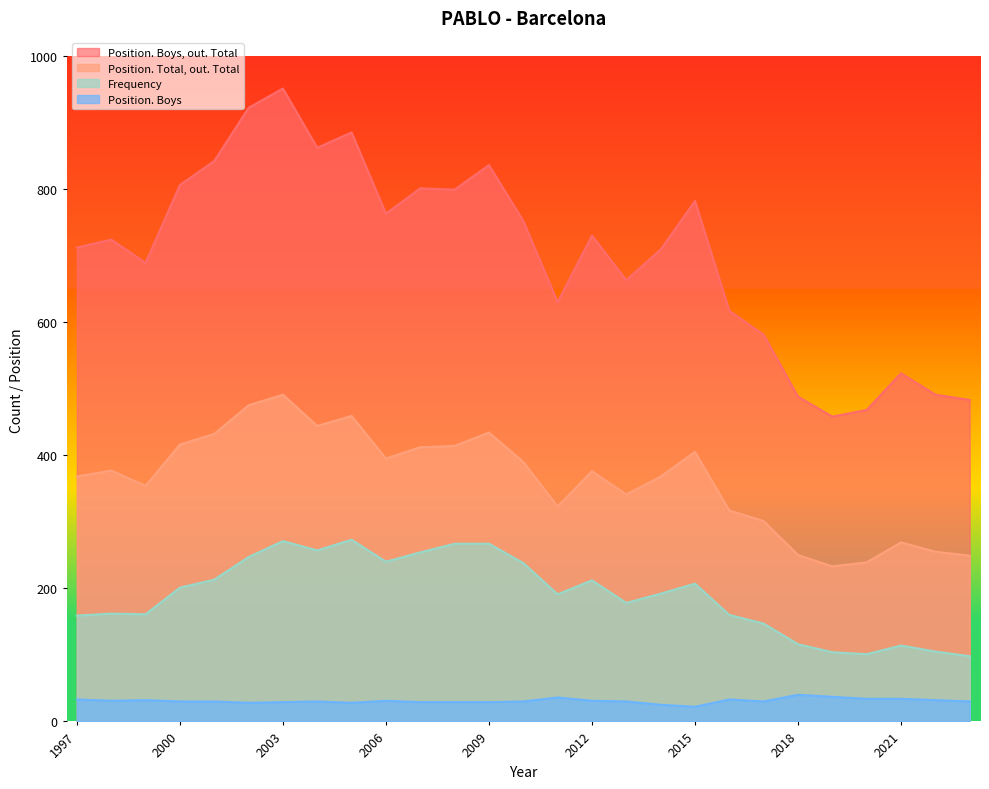

How many interior local valleys does the Position. Boys, out. Total series have?

7